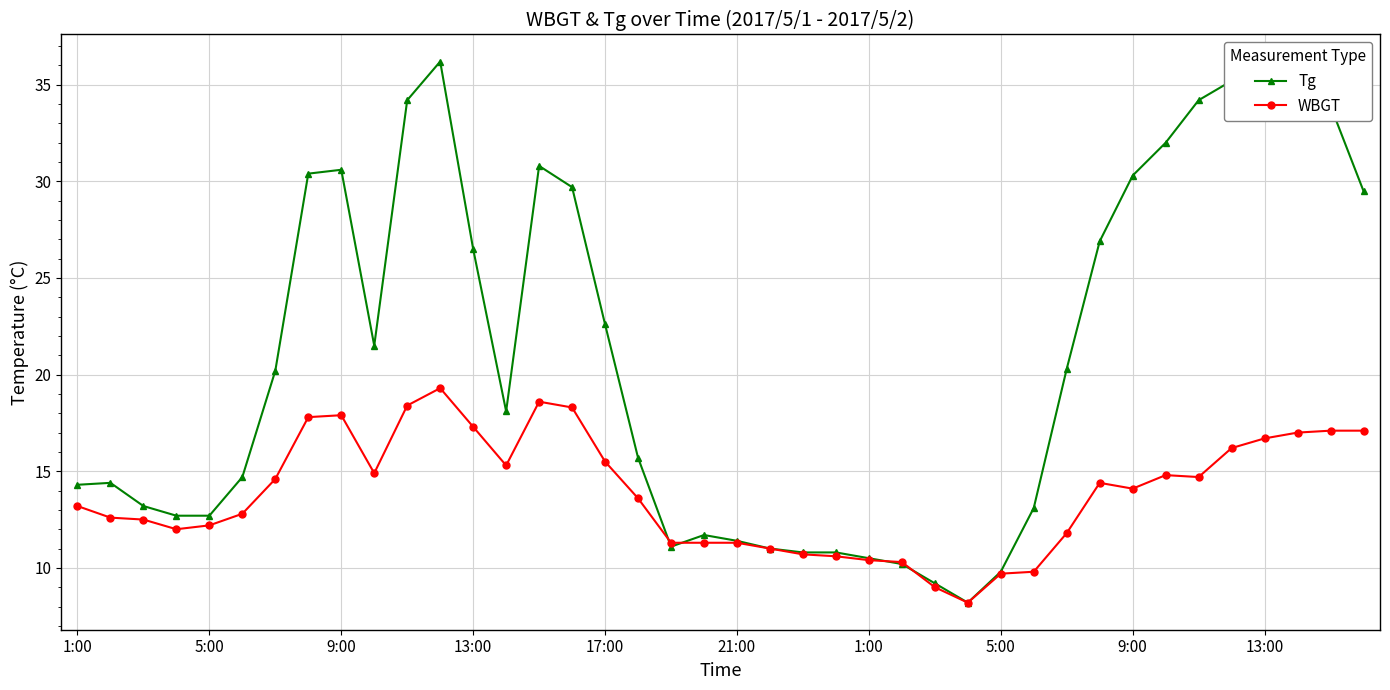

Rank the series by their average value, from lowest to highest.

WBGT, Tg